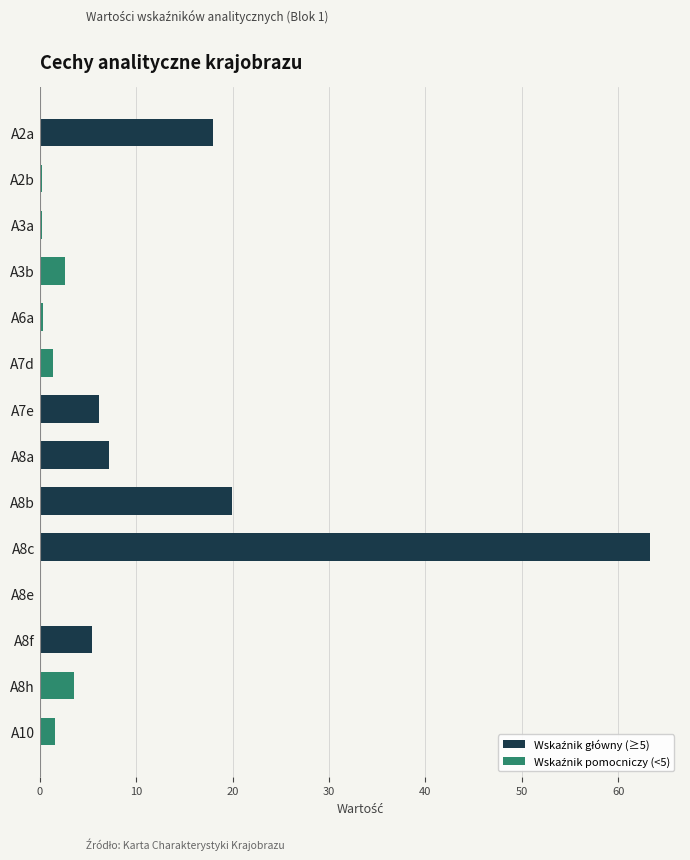

How many data points are less than 3?

7